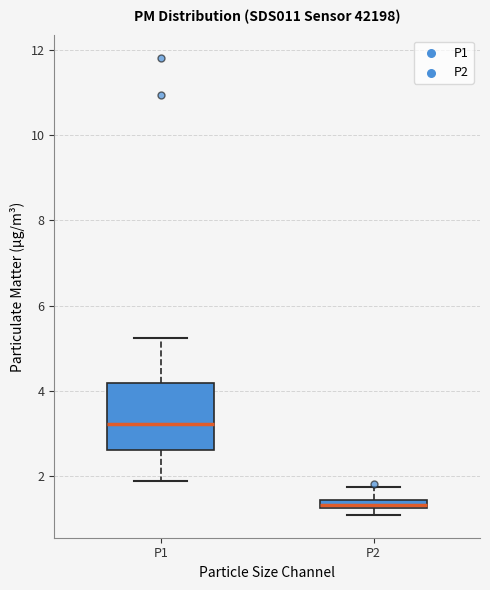

Which box's median line is the lowest?

P2